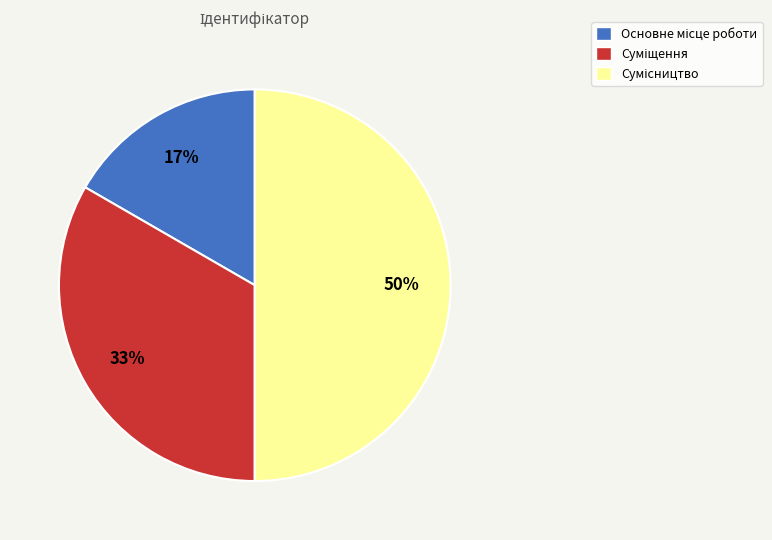

To the nearest percent, what is the average slice percentage?

33%